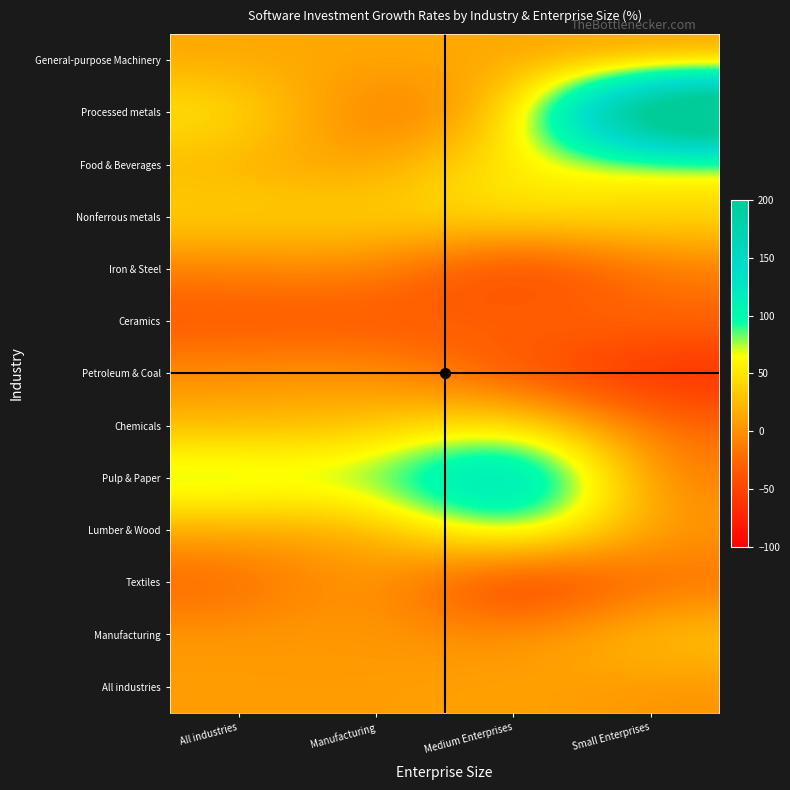

Count the number of data series in this chart.

13